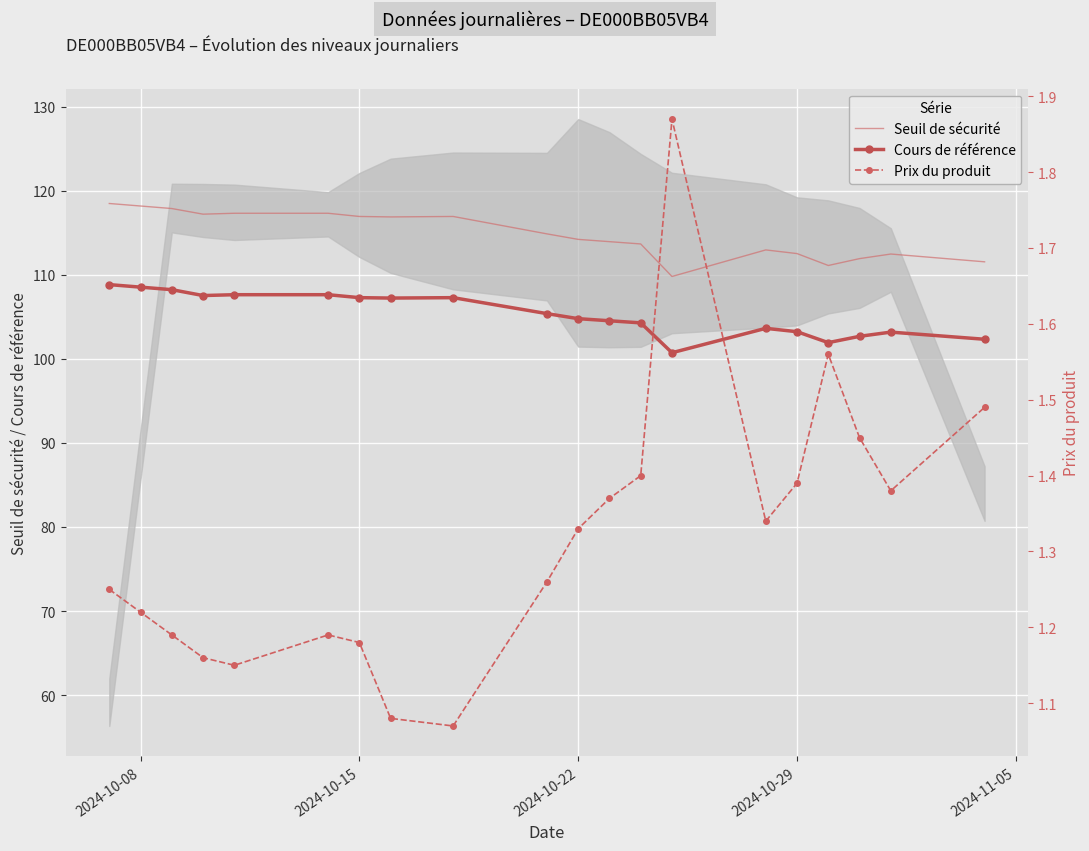

What is the lowest value of the Cours de référence series?

100.8